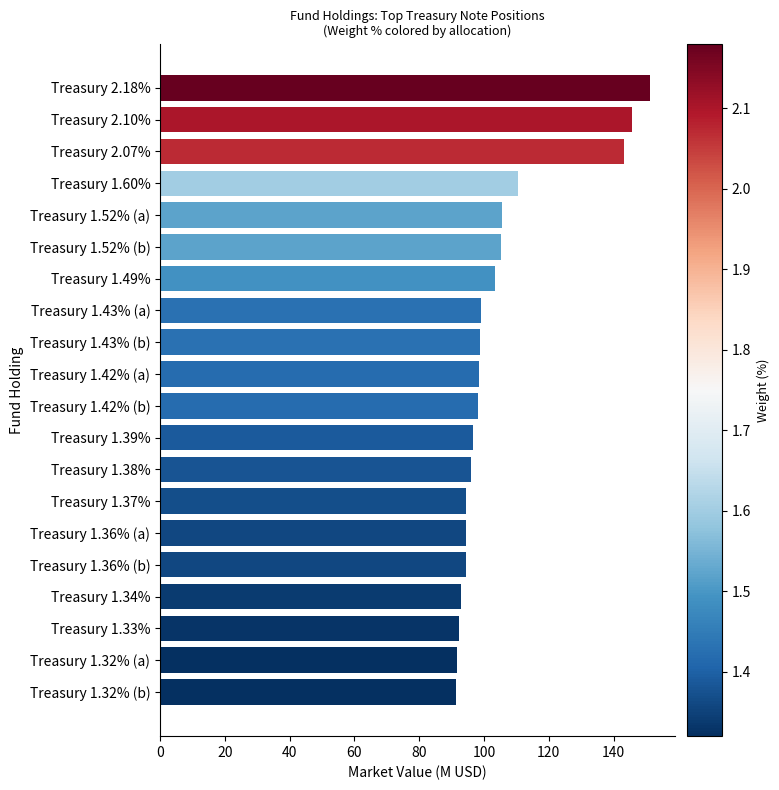

The value at Treasury 1.52% (a) is 105.5. True or false?

True